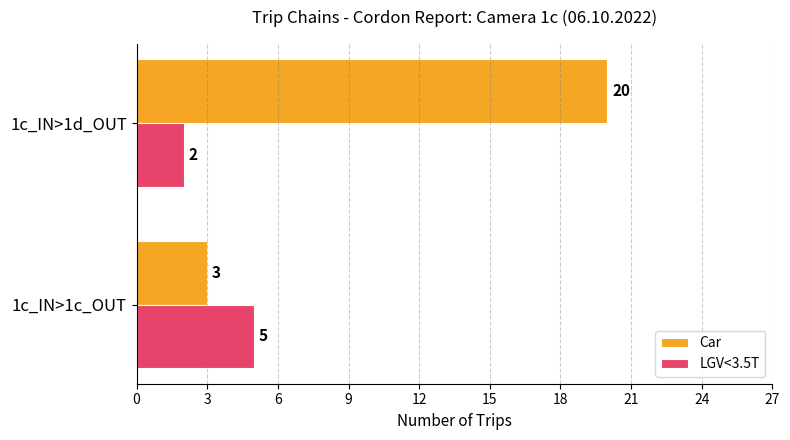

True or false: LGV<3.5T has a value of 8 at 1c_IN>1c_OUT.

False